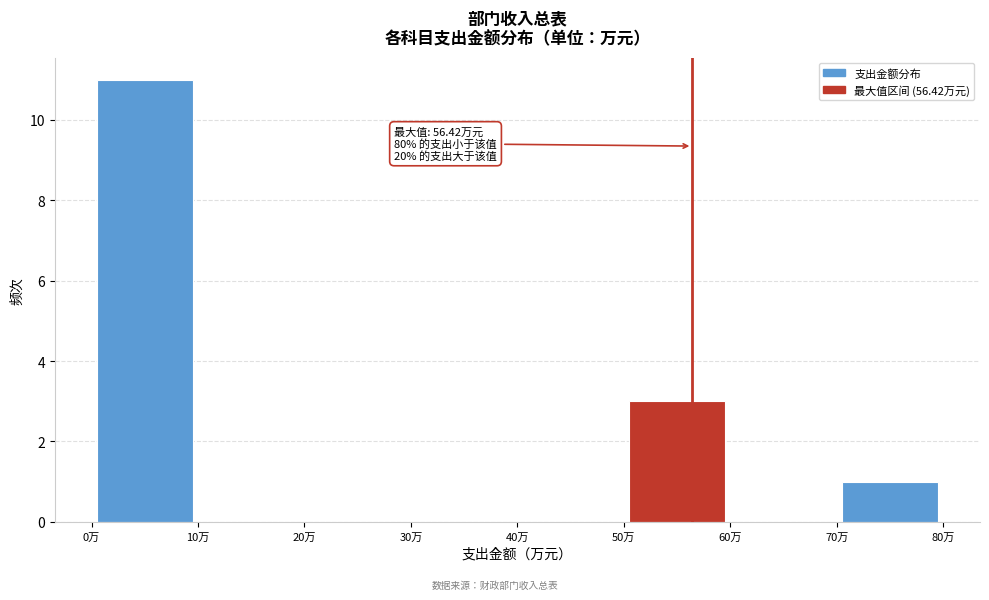

Over which range of the x-axis is the bar tallest?

0 to 10